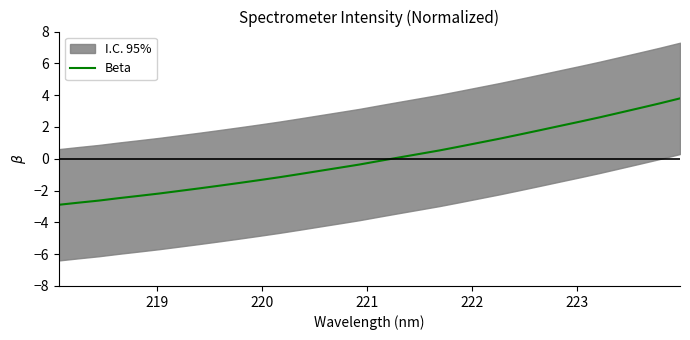

What is the minimum value for Beta?

-2.9